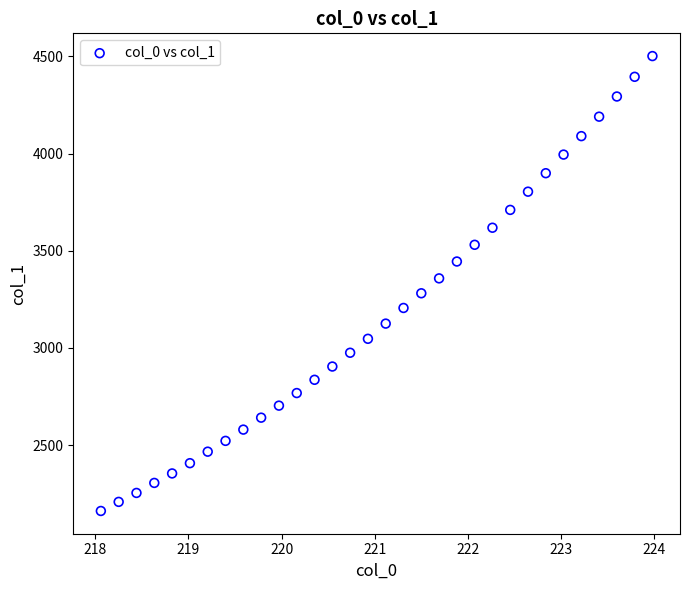

What is the range of Y values (max minus min)?

2341.1